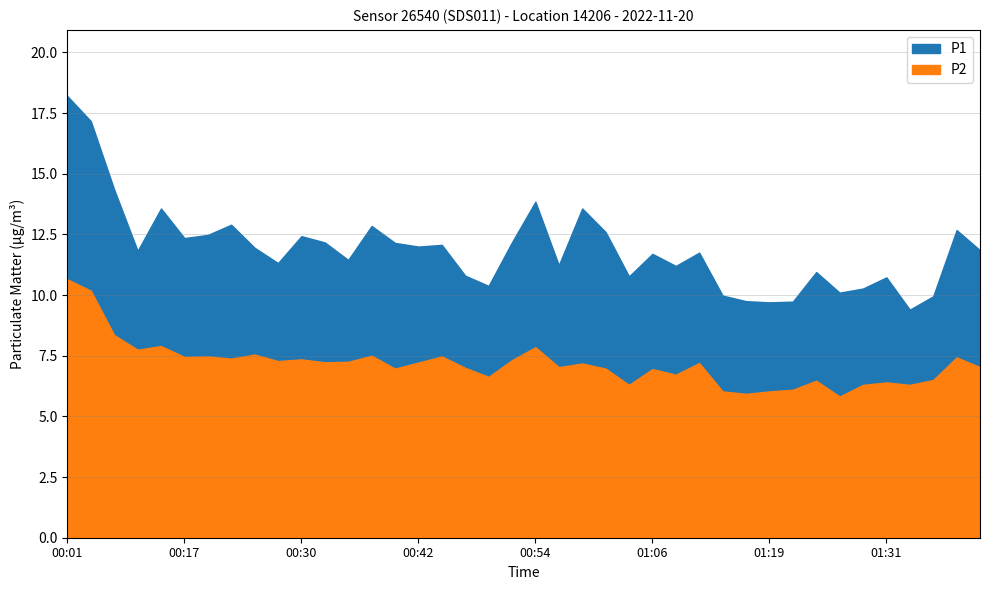

List the labels in order of P2 value, largest first.

00:01, 00:03, 00:10, 00:15, 00:54, 00:12, 00:25, 00:37, 00:20, 00:44, 00:17, 01:39, 00:22, 00:30, 00:52, 00:27, 00:35, 00:32, 00:42, 01:11, 00:59, 00:57, 01:41, 00:47, 00:40, 01:02, 01:06, 01:09, 00:49, 01:36, 01:24, 01:31, 01:04, 01:29, 01:34, 01:21, 01:14, 01:19, 01:16, 01:26